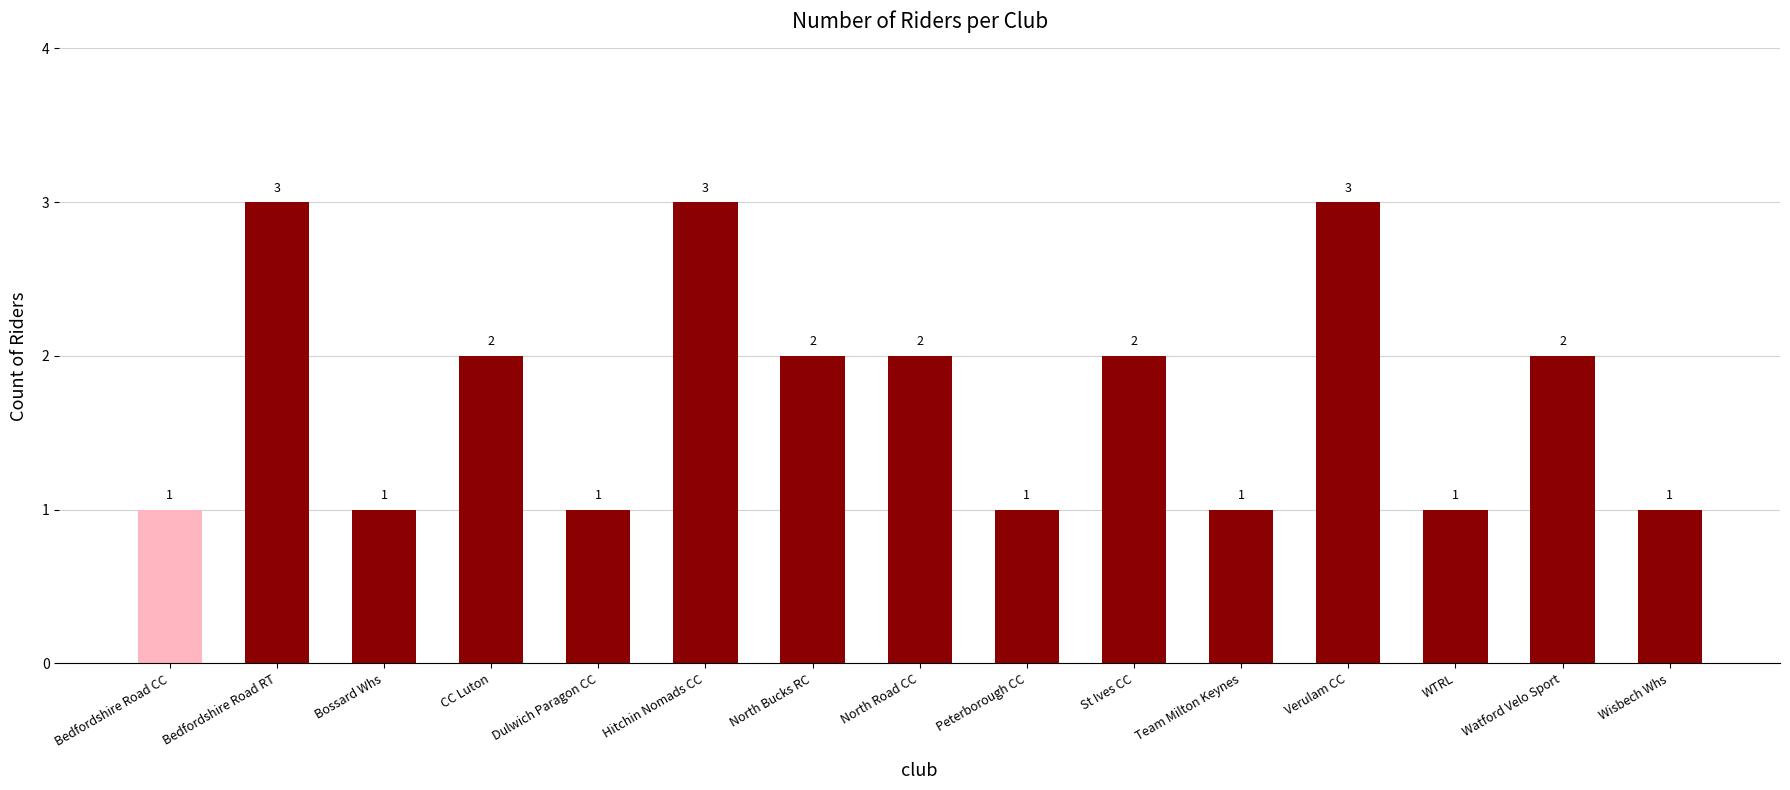

Is it true that the value at Bedfordshire Road CC is 1?

True